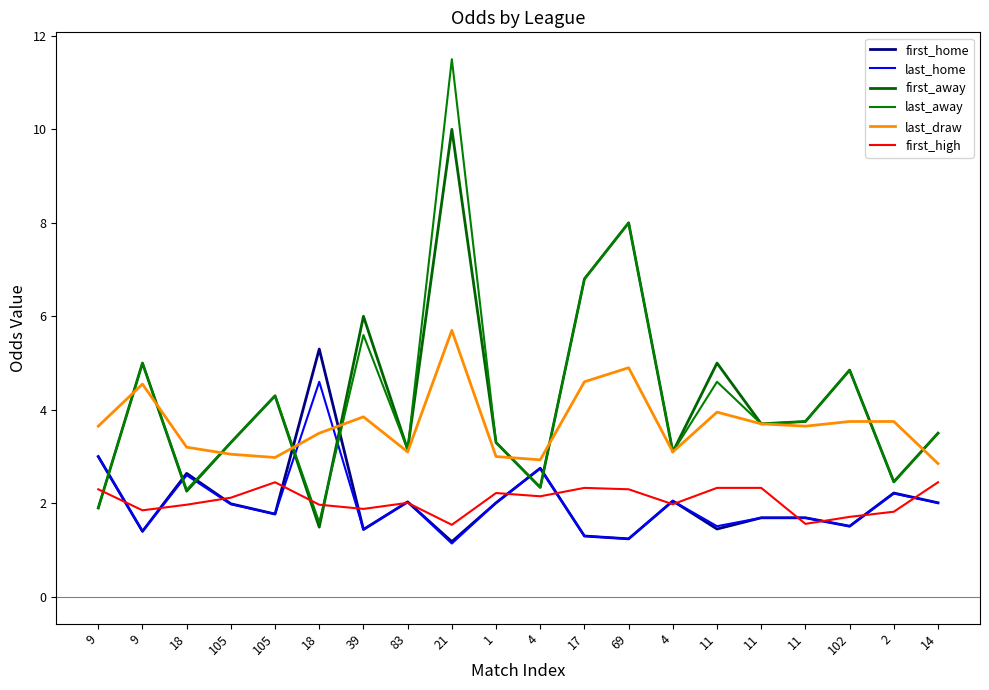

What is the minimum value for last_draw?

2.9